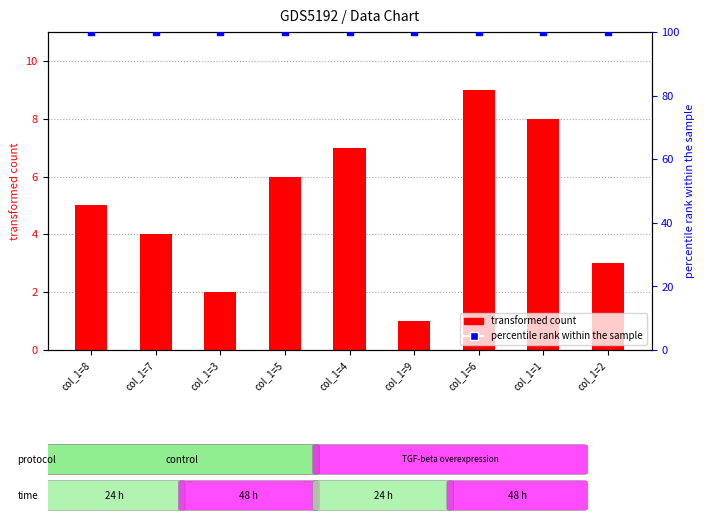

At how many categories does at least one series exceed 47?

9